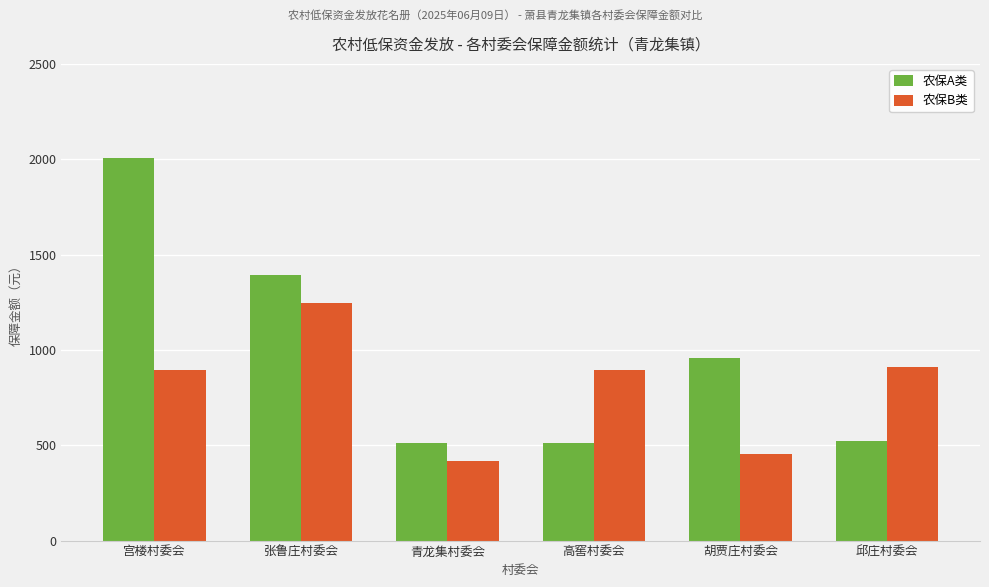

How many data points in 农保B类 are less than 892?

2